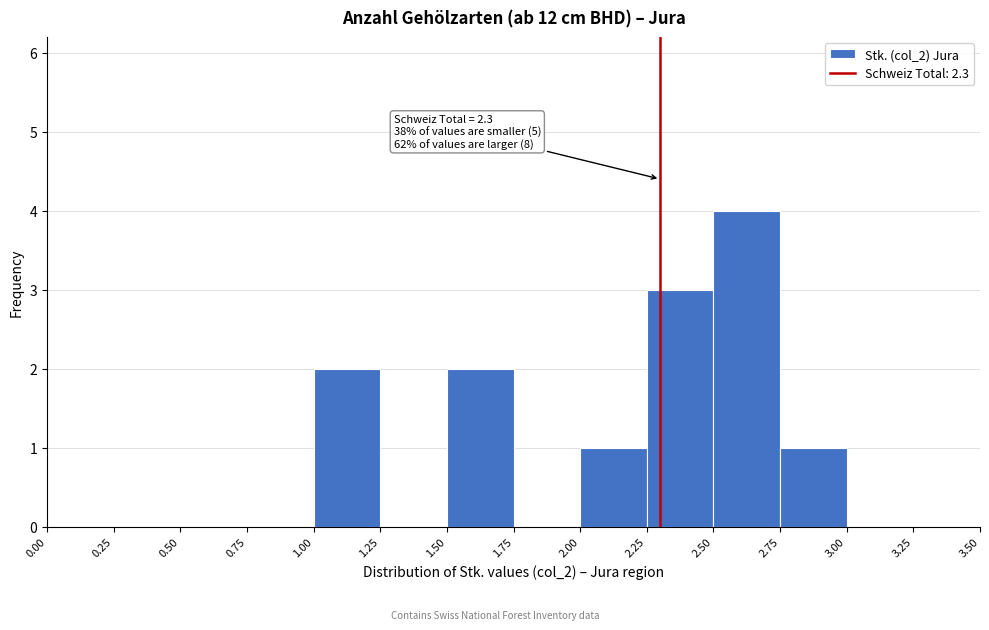

Which range on the x-axis has the tallest bar?

2.50 to 2.75